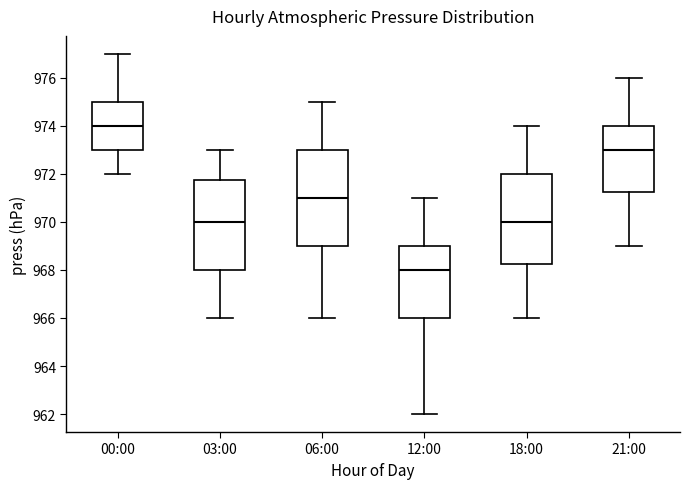

Reading left to right, transcribe this box plot: for each box, give where its median line is, the range the box spans, and where its two whiskers end, as read against the y-axis. The values are not printed on the chart, so give them approximately, as read against the axis.

00:00: median 974.0, box 973.0 to 975.0, whiskers 972.0 to 977.0
03:00: median 970.0, box 968.0 to 971.8, whiskers 966.0 to 973.0
06:00: median 971.0, box 969.0 to 973.0, whiskers 966.0 to 975.0
12:00: median 968.0, box 966.0 to 969.0, whiskers 962.0 to 971.0
18:00: median 970.0, box 968.2 to 972.0, whiskers 966.0 to 974.0
21:00: median 973.0, box 971.2 to 974.0, whiskers 969.0 to 976.0